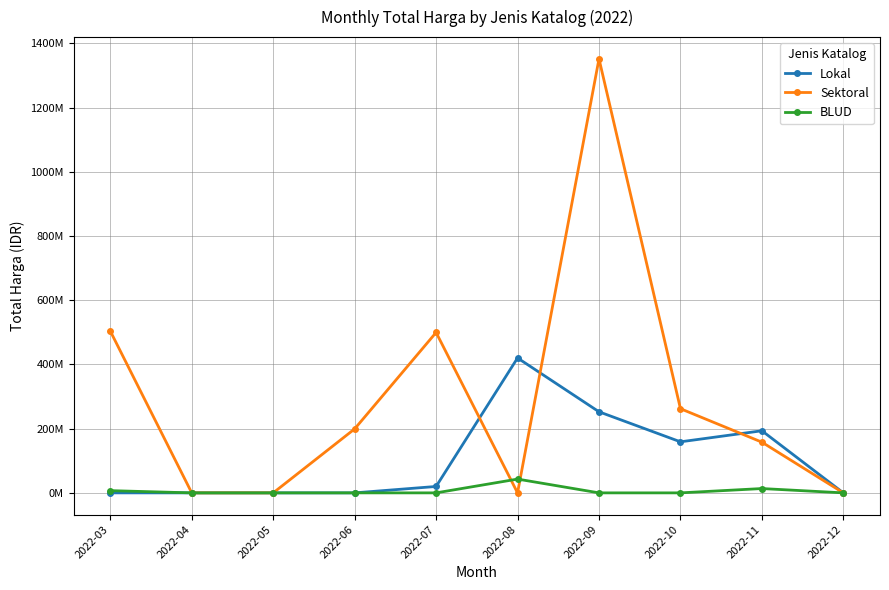

Does the chart have visible grid lines?

Yes